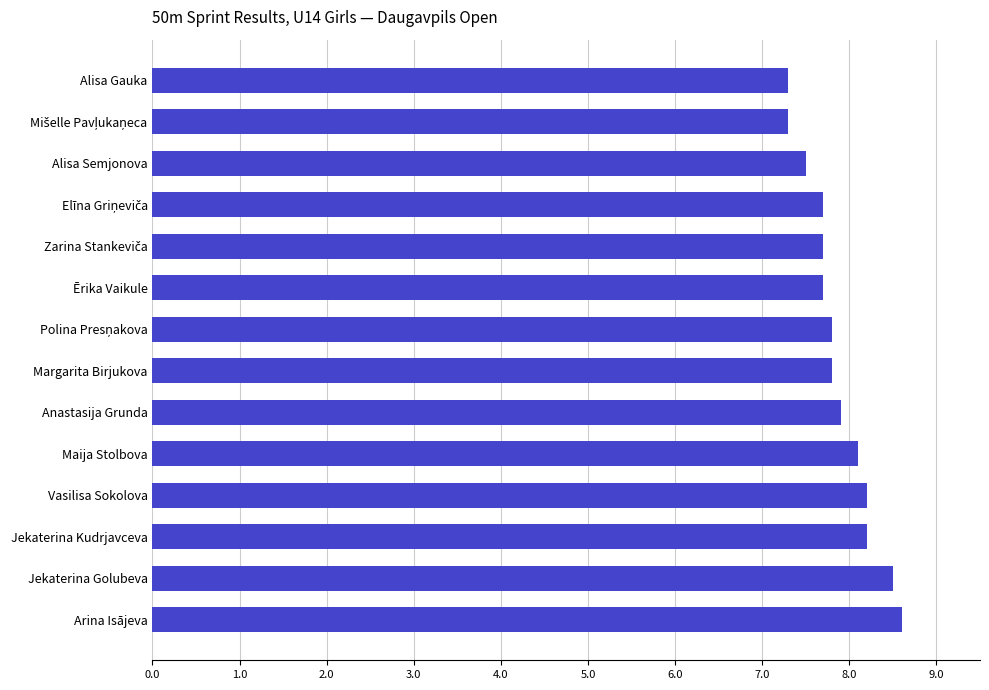

Is it true that the value at Alisa Gauka is 10.7?

False